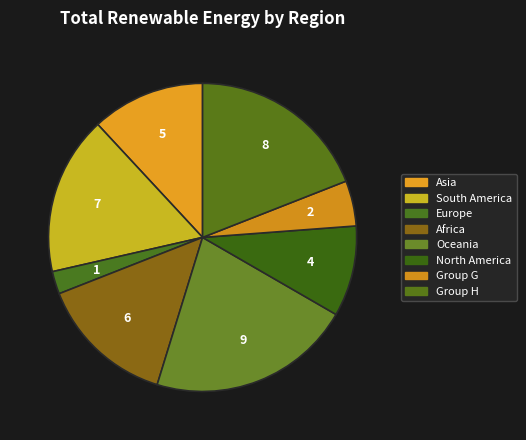

True or false: 6 accounts for 12% of the total.

False